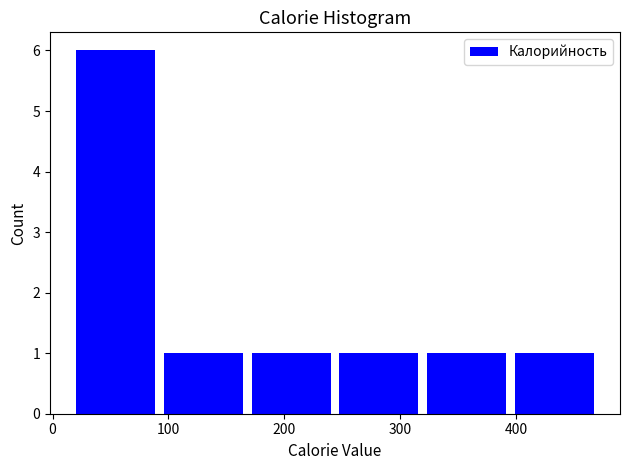

Reading left to right, transcribe this chart: for each bar, give the range it covers on the x-axis and its height. Neither the bar edges nor the heights are printed on the chart, so give them approximately, as read against the axes.

20 to 90: 6
90 to 170: 1
170 to 240: 1
240 to 320: 1
320 to 400: 1
400 to 470: 1